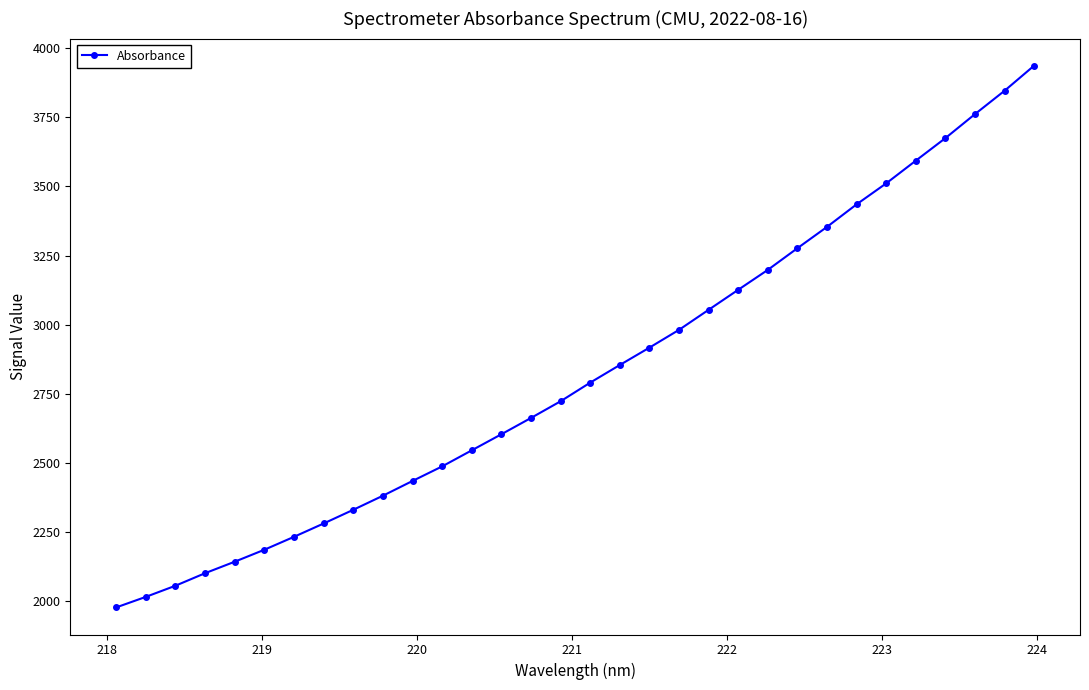

What is the value of the 23rd point from the left?

3198.4